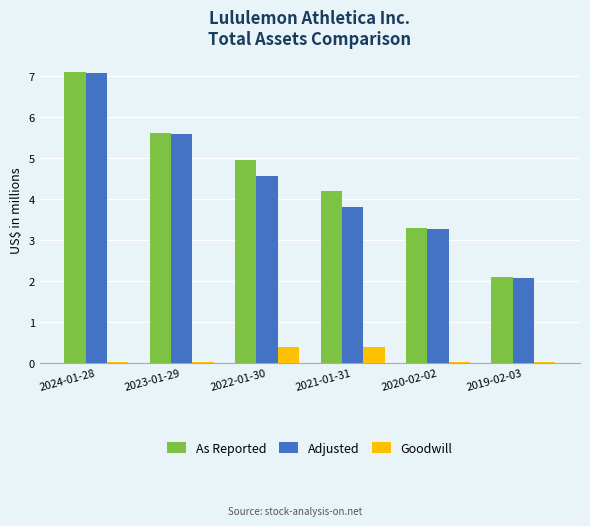

What position from the left is 2024-01-28?

1